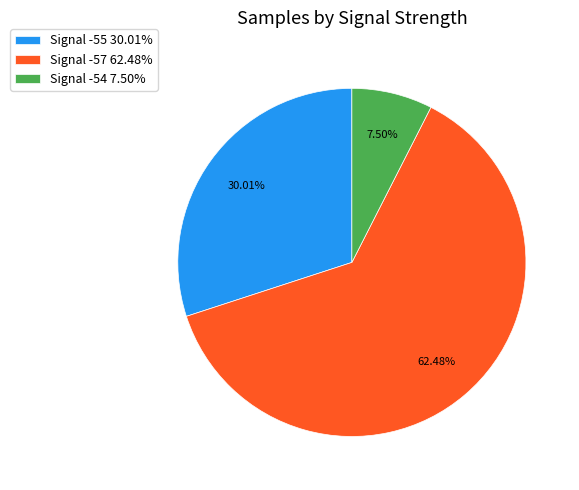

To the nearest percent, what is the average slice percentage?

33%